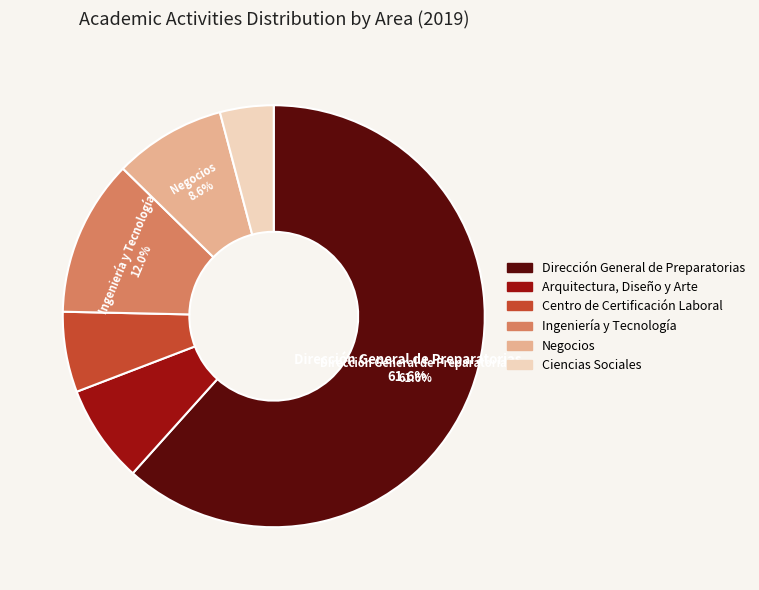

Is it true that Negocios is 1% of the pie?

False